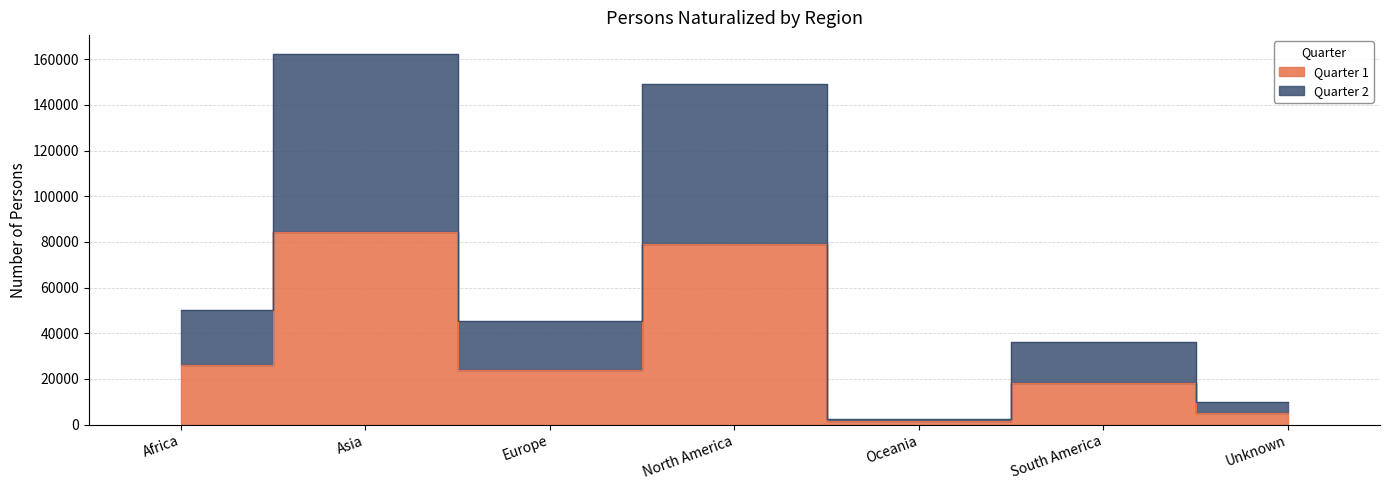

How many values in the Quarter 1 series exceed 23805?

3